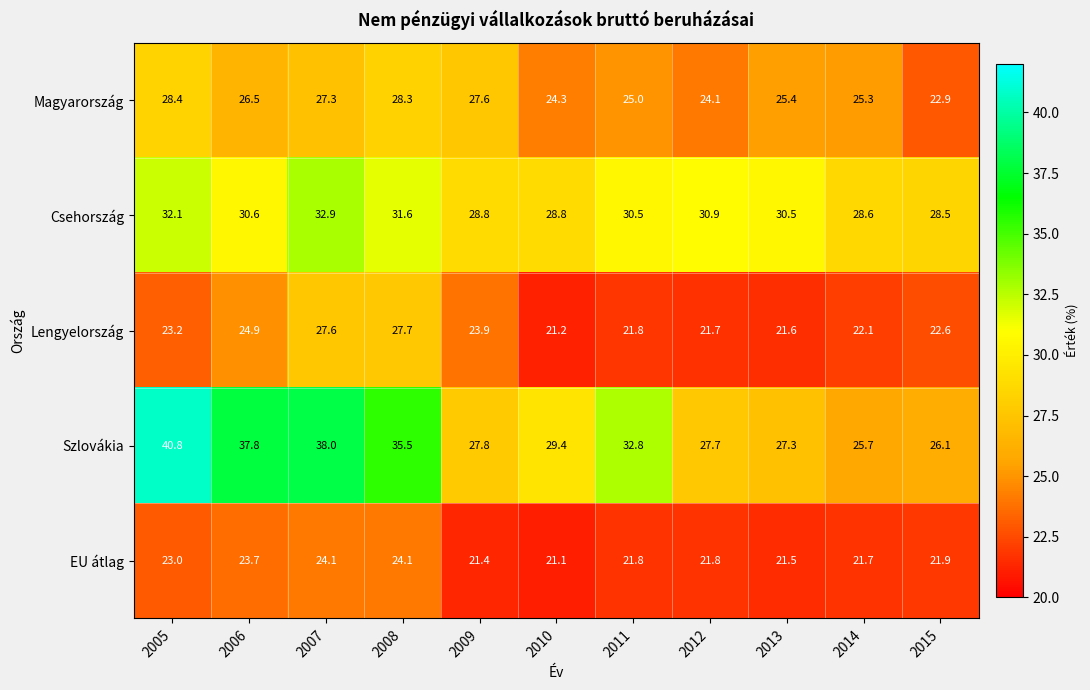

Which category has the lowest value in the Csehország series?

2015